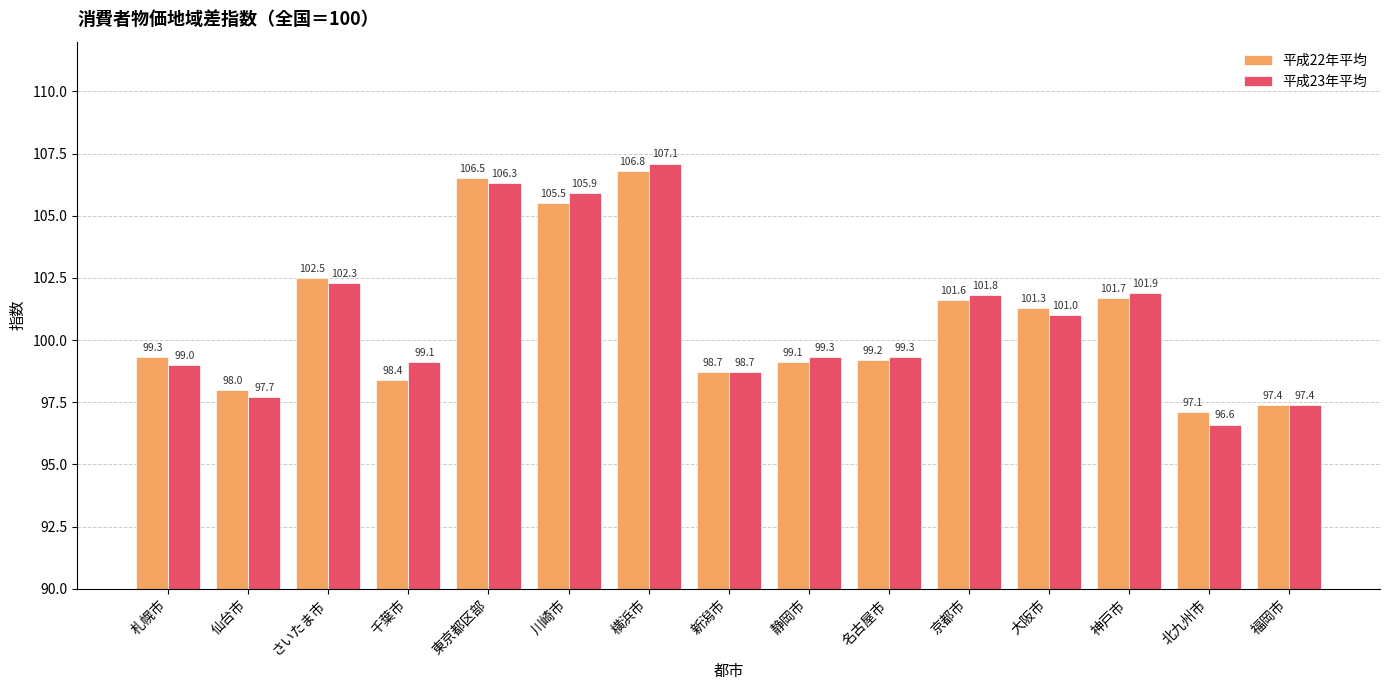

Rank the series by their average value, from lowest to highest.

平成22年平均, 平成23年平均